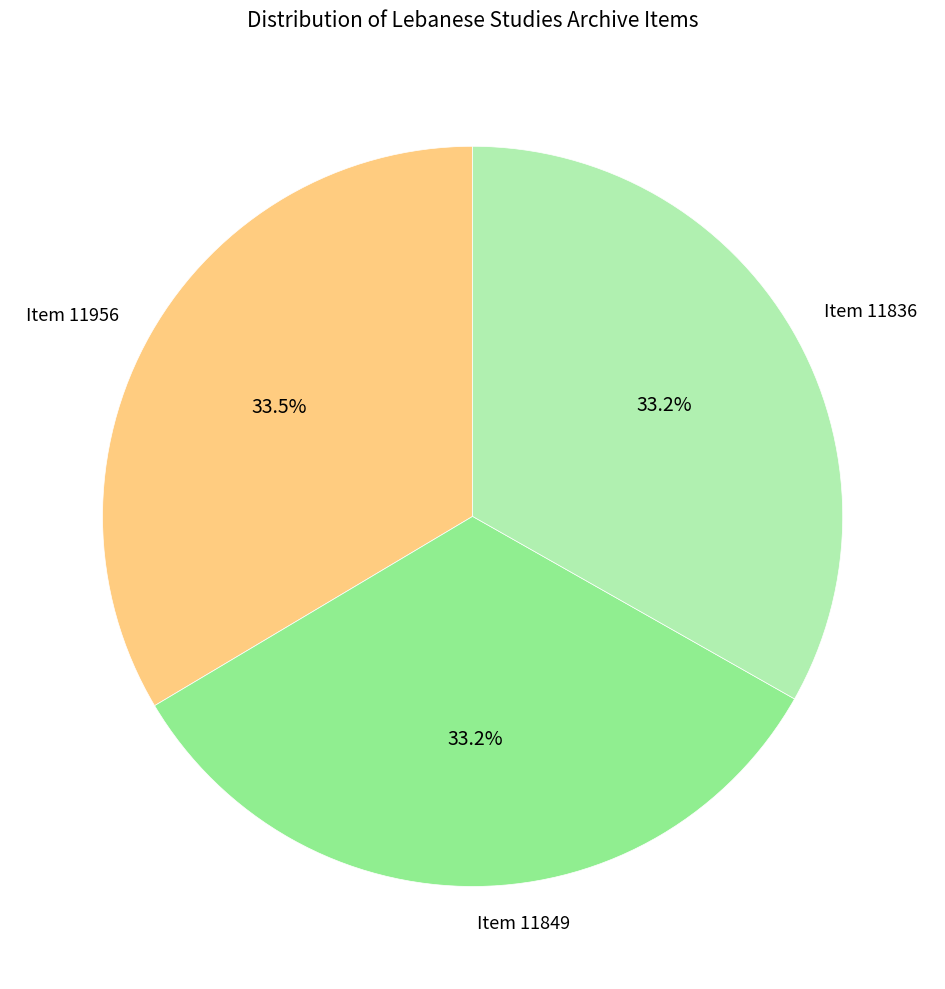

The Item 11836 slice represents 27% of the pie. True or false?

False